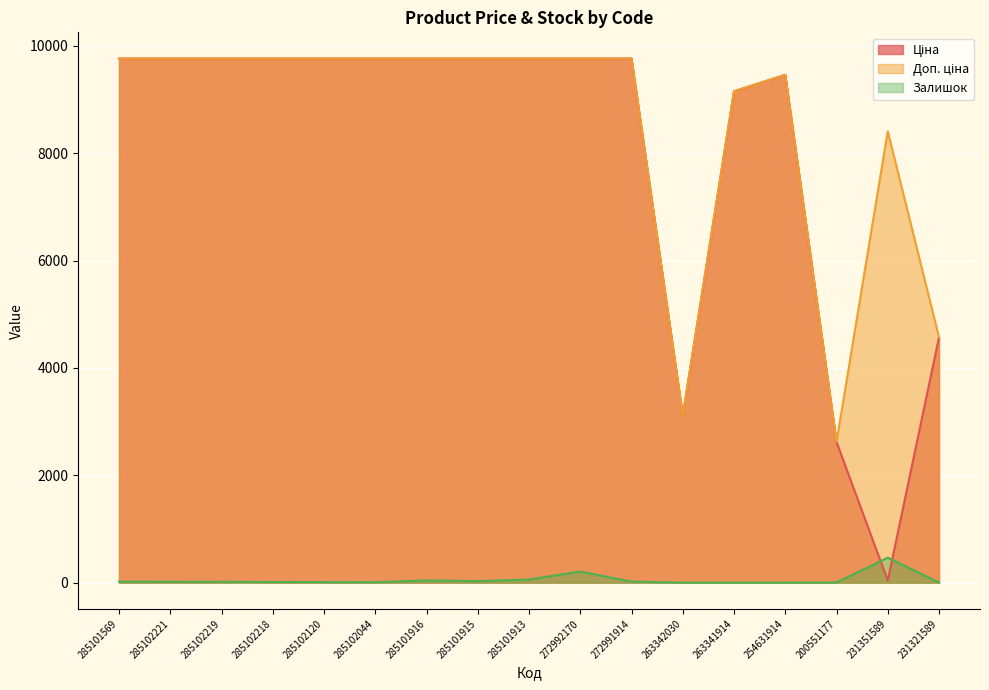

What is the label of the 1st point from the left?

285101569